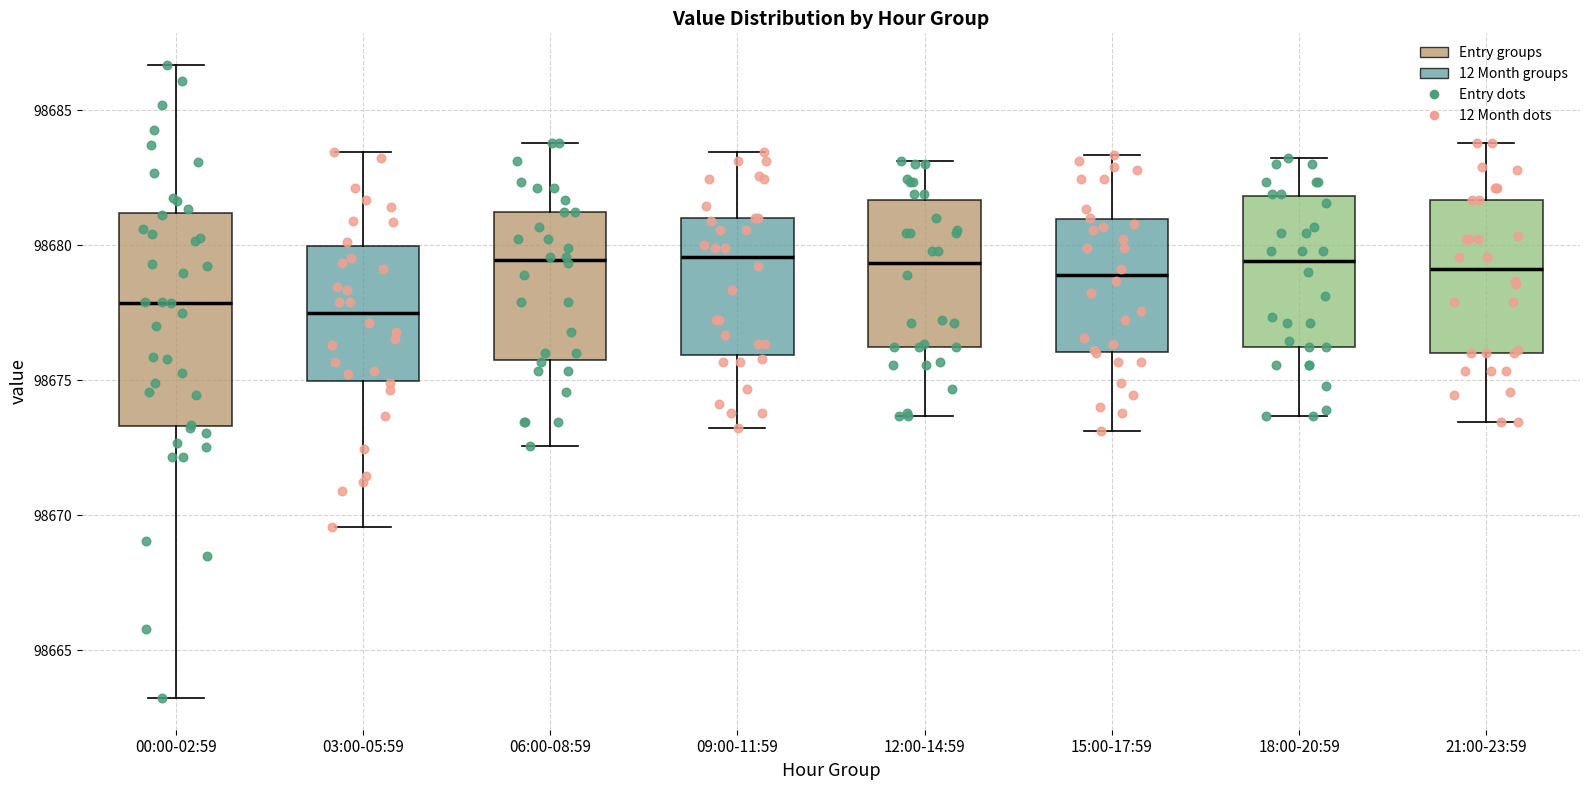

Reading left to right, transcribe this box plot: for each box, give where its median line is, the range the box spans, and where its two whiskers end, as read against the y-axis. The values are not printed on the chart, so give them approximately, as read against the axis.

00:00-02:59: median 98678.0, box 98673.5 to 98681.0, whiskers 98663.0 to 98686.5
03:00-05:59: median 98677.5, box 98675.0 to 98680.0, whiskers 98669.5 to 98683.5
06:00-08:59: median 98679.5, box 98676.0 to 98681.0, whiskers 98672.5 to 98684.0
09:00-11:59: median 98679.5, box 98676.0 to 98681.0, whiskers 98673.0 to 98683.5
12:00-14:59: median 98679.5, box 98676.0 to 98681.5, whiskers 98673.5 to 98683.0
15:00-17:59: median 98679.0, box 98676.0 to 98681.0, whiskers 98673.0 to 98683.5
18:00-20:59: median 98679.5, box 98676.0 to 98682.0, whiskers 98673.5 to 98683.0
21:00-23:59: median 98679.0, box 98676.0 to 98681.5, whiskers 98673.5 to 98684.0